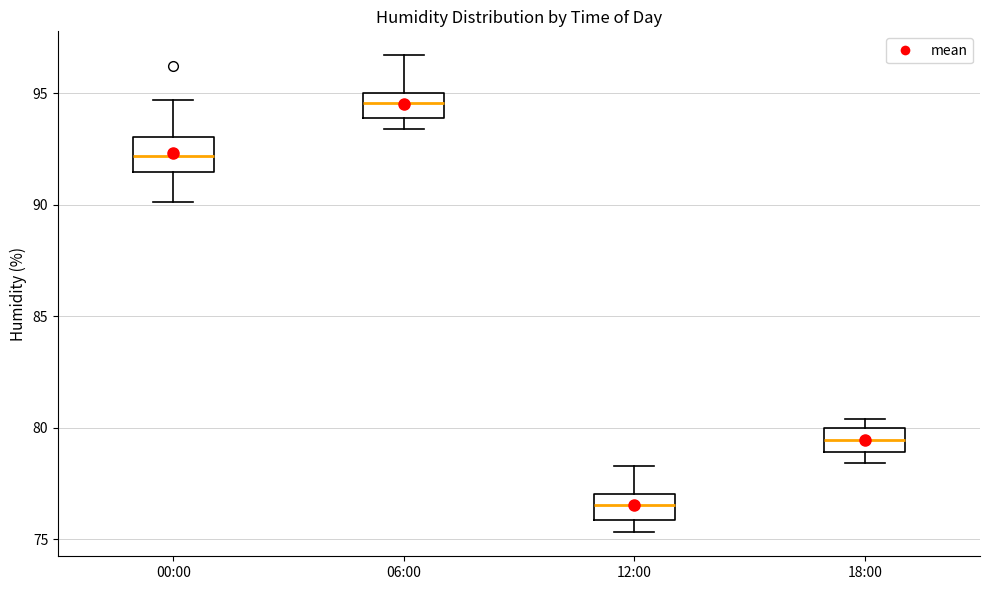

Reading left to right, read every box against the y-axis: the position of its median line, the range the box covers, and the ends of its whiskers. The values are not printed on the chart, so give them approximately, as read against the axis.

00:00: median 92.0, box 91.5 to 93.0, whiskers 90.0 to 94.5
06:00: median 94.5, box 94.0 to 95.0, whiskers 93.5 to 96.5
12:00: median 76.5, box 76.0 to 77.0, whiskers 75.5 to 78.5
18:00: median 79.5, box 79.0 to 80.0, whiskers 78.5 to 80.5